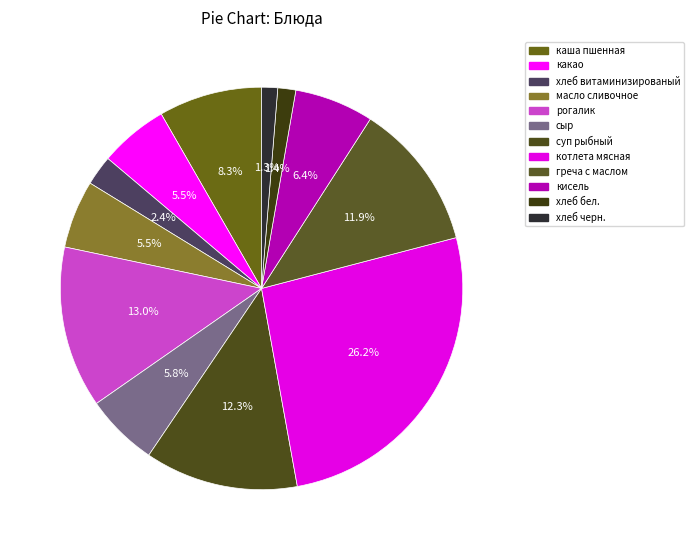

Combined, do рогалик and хлеб бел. account for over 50%?

No